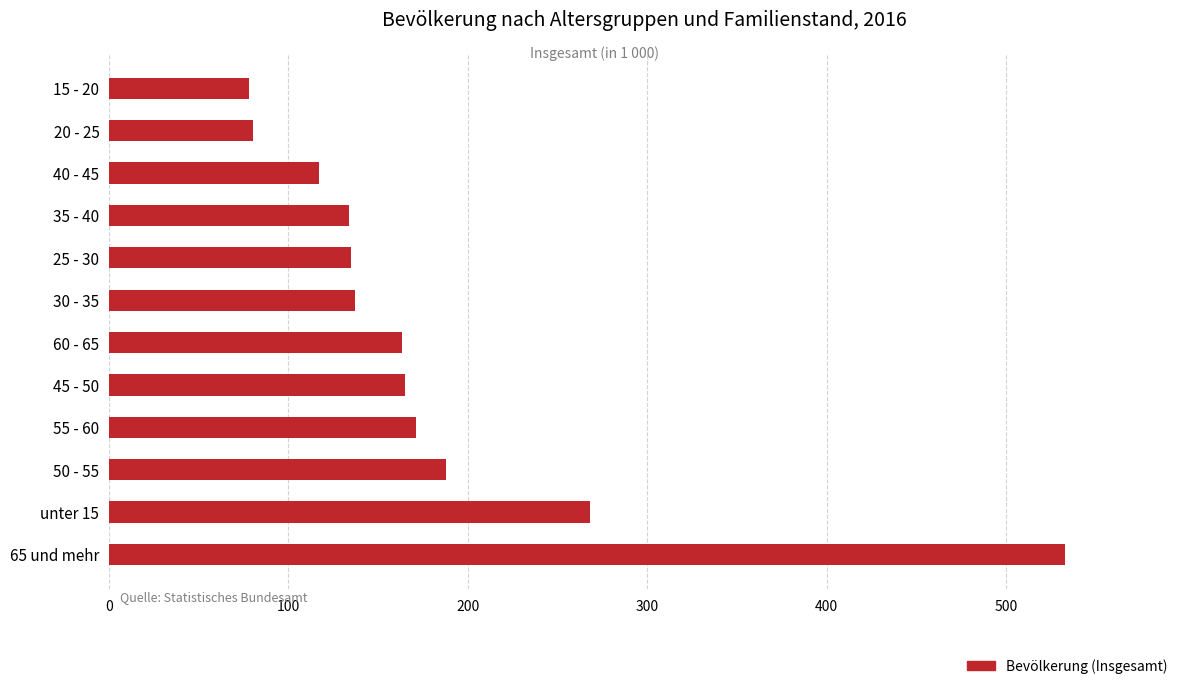

What is the minimum value shown in the chart?

78